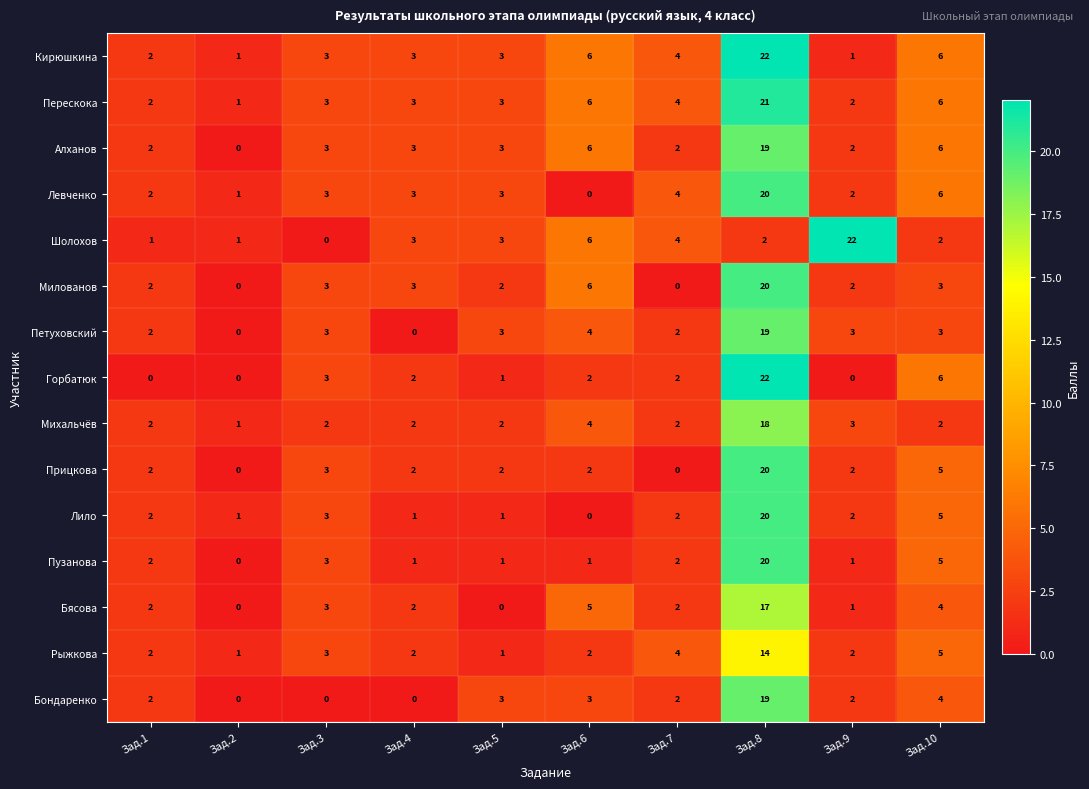

How many data points does each series have?

10